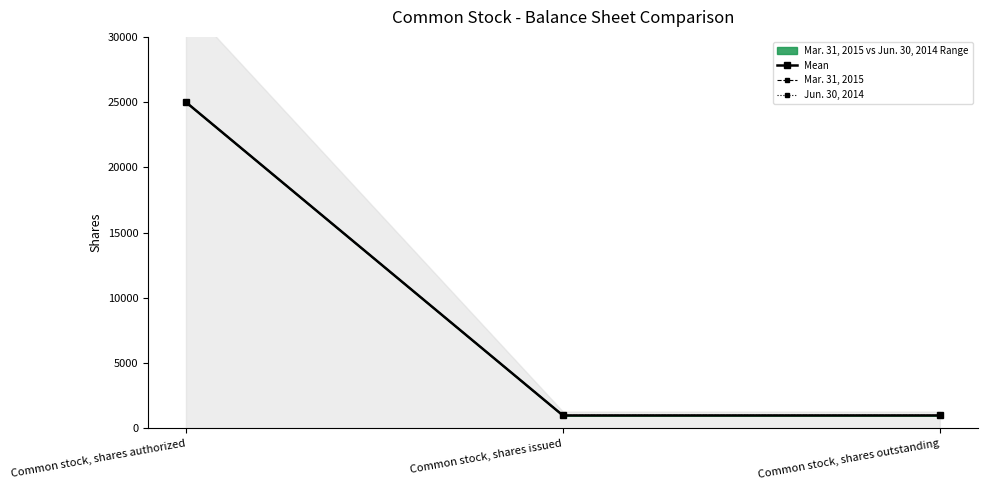

Does the chart have visible grid lines?

No